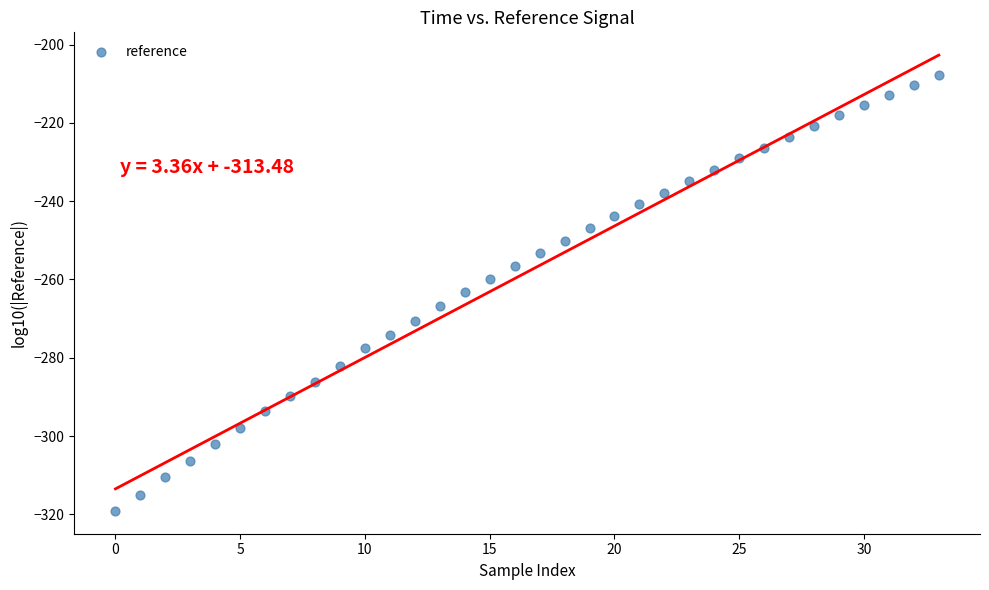

What is the range of Y values (max minus min)?

111.4